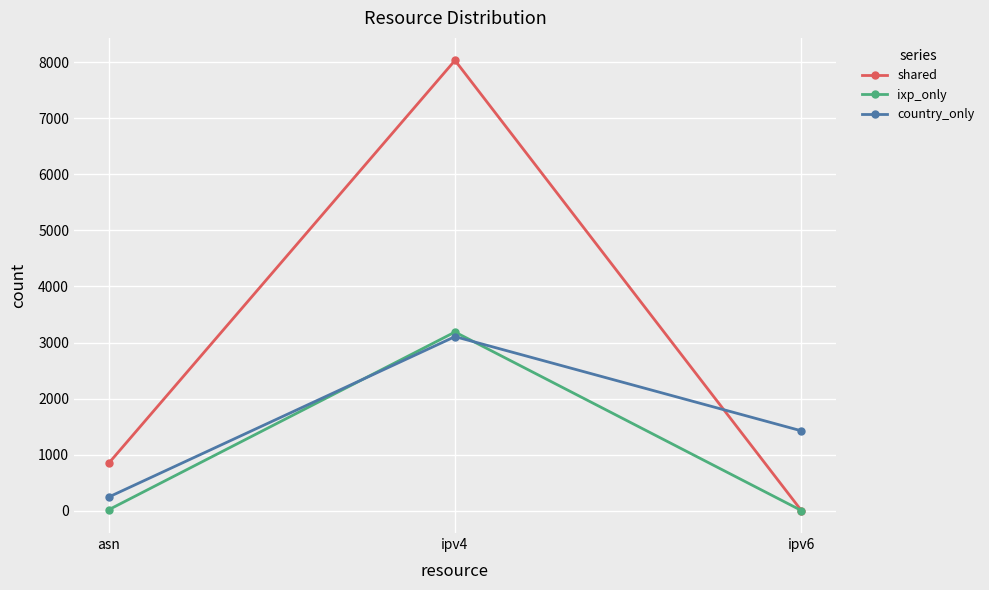

At which category is the sum across all series the highest?

ipv4